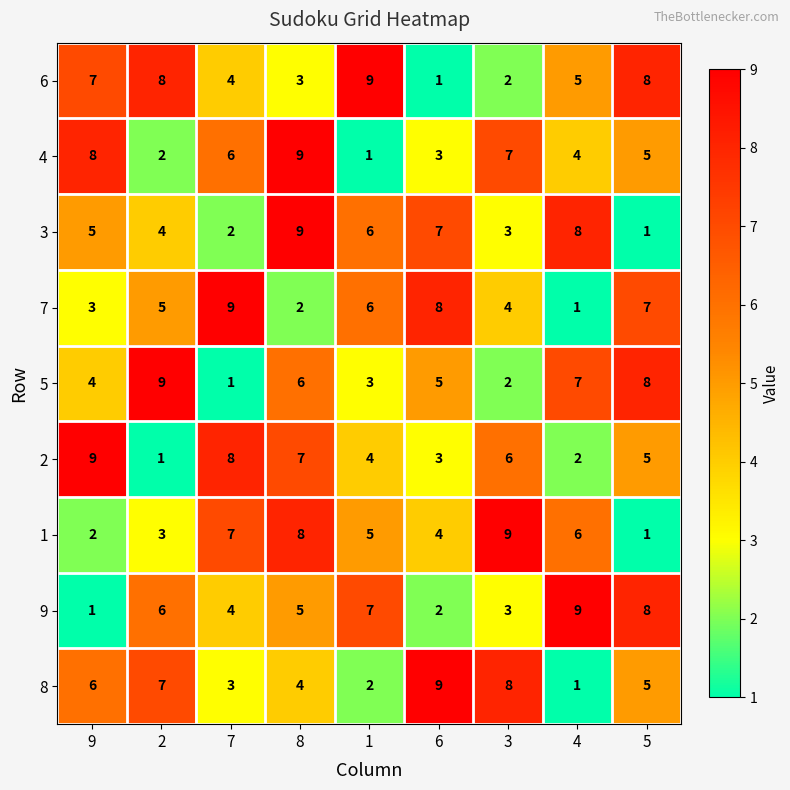

What is the sum of all 5 values?

45